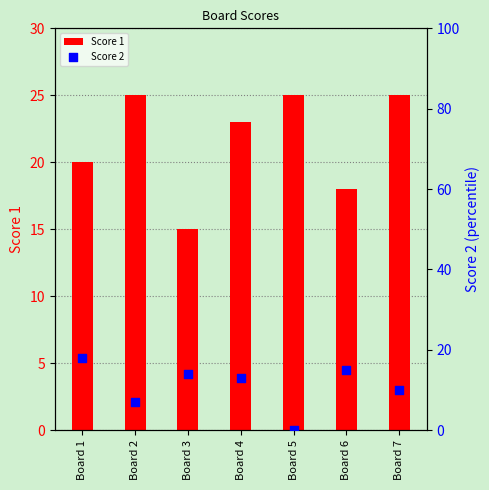

At how many categories does at least one series exceed 13?

7